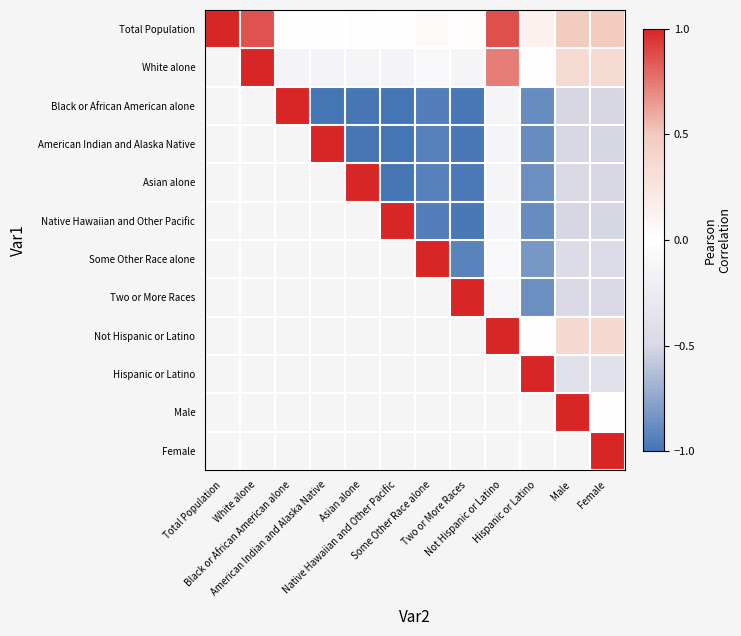

True or false: Total Population has a value of 0.0 at Native Hawaiian and Other Pacific.

True